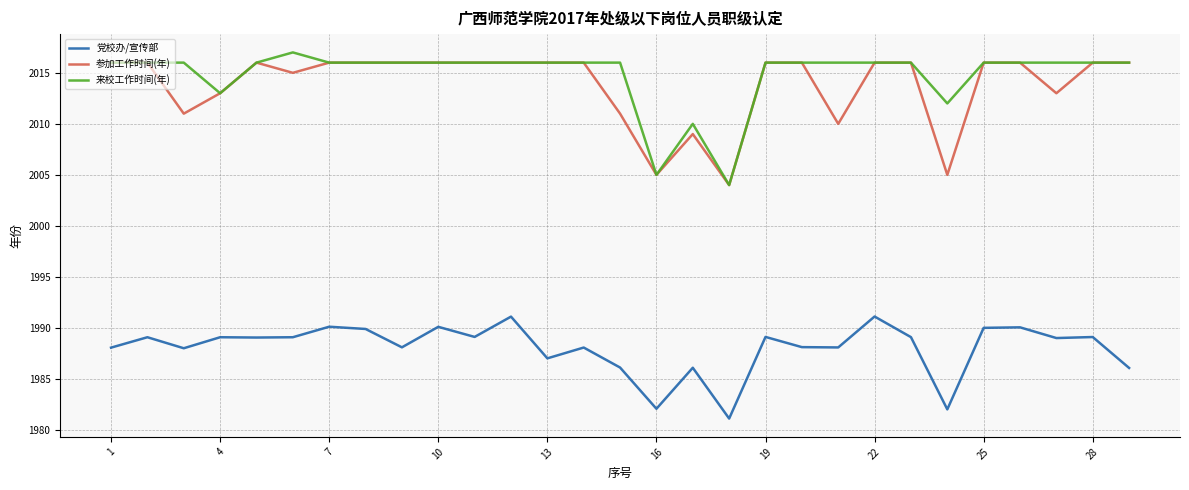

What is the lowest value of the 党校办/宣传部 series?

1981.1